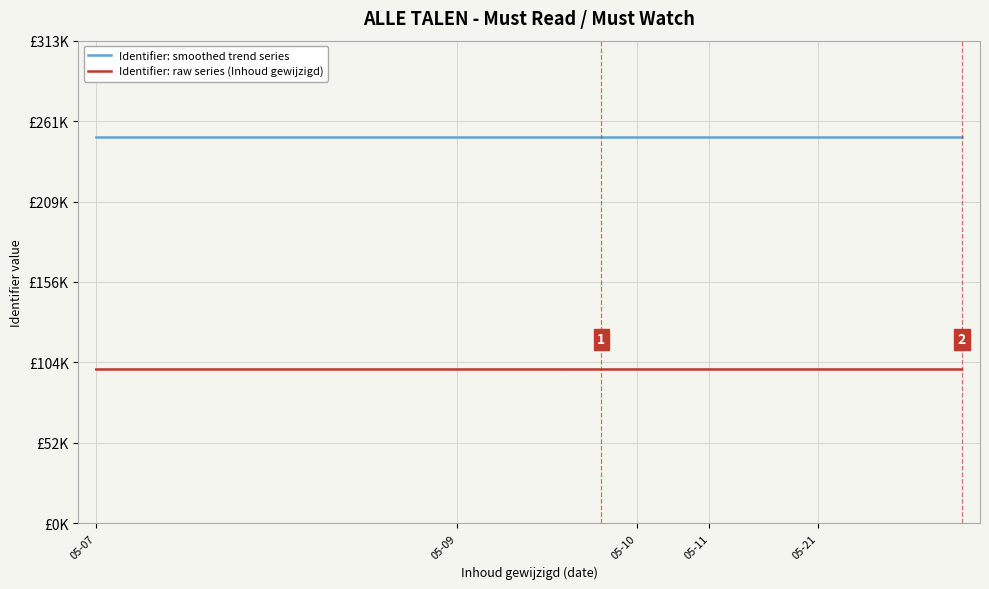

What is the label of the 25th point from the right?

05-07